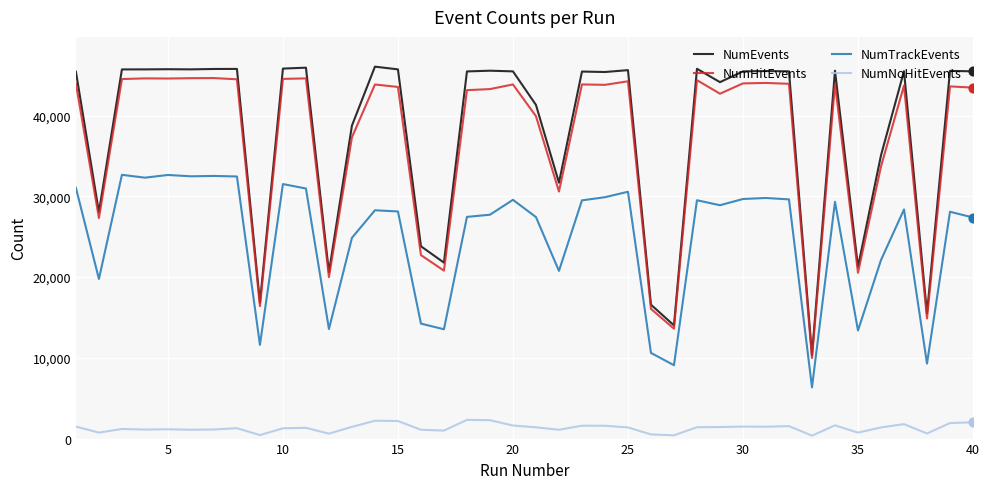

What is the minimum value for NumHitEvents?

9976